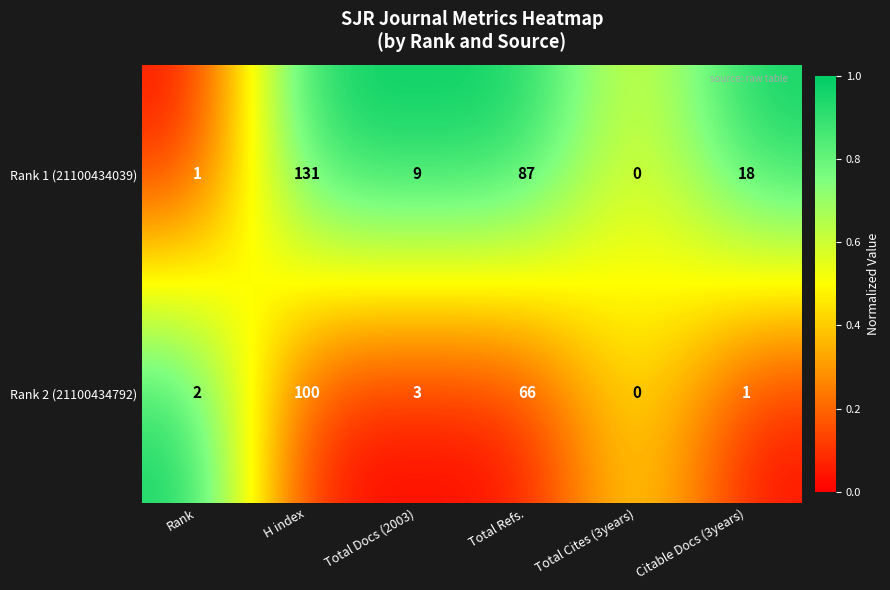

Rank the series by their maximum value, from highest to lowest.

Rank 1 (21100434039), Rank 2 (21100434792)